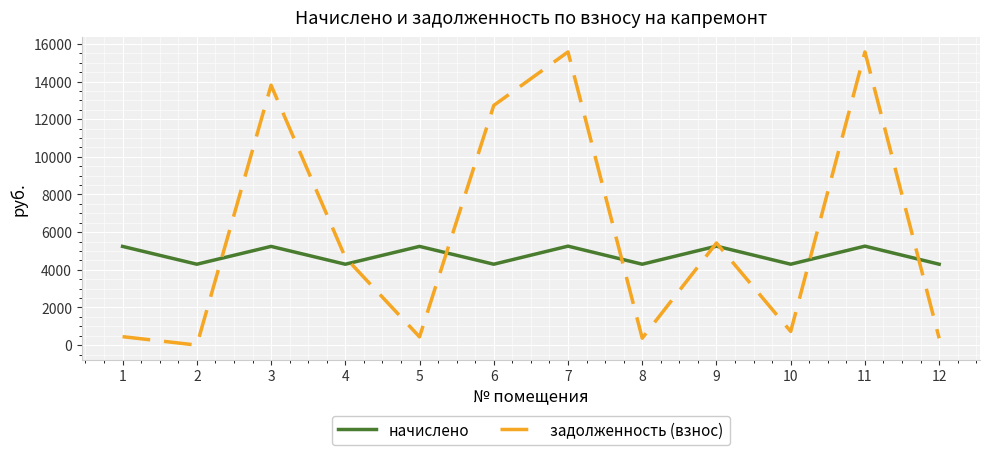

What is the maximum value for начислено?

5255.3